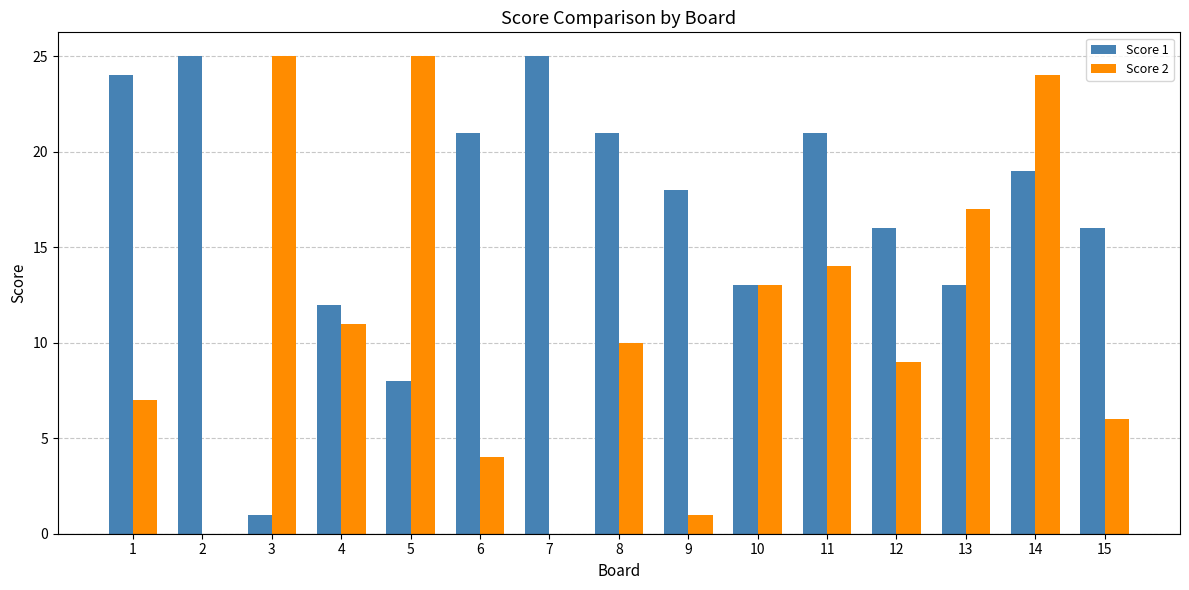

The Score 2 series shows 0 at 7. True or false?

True